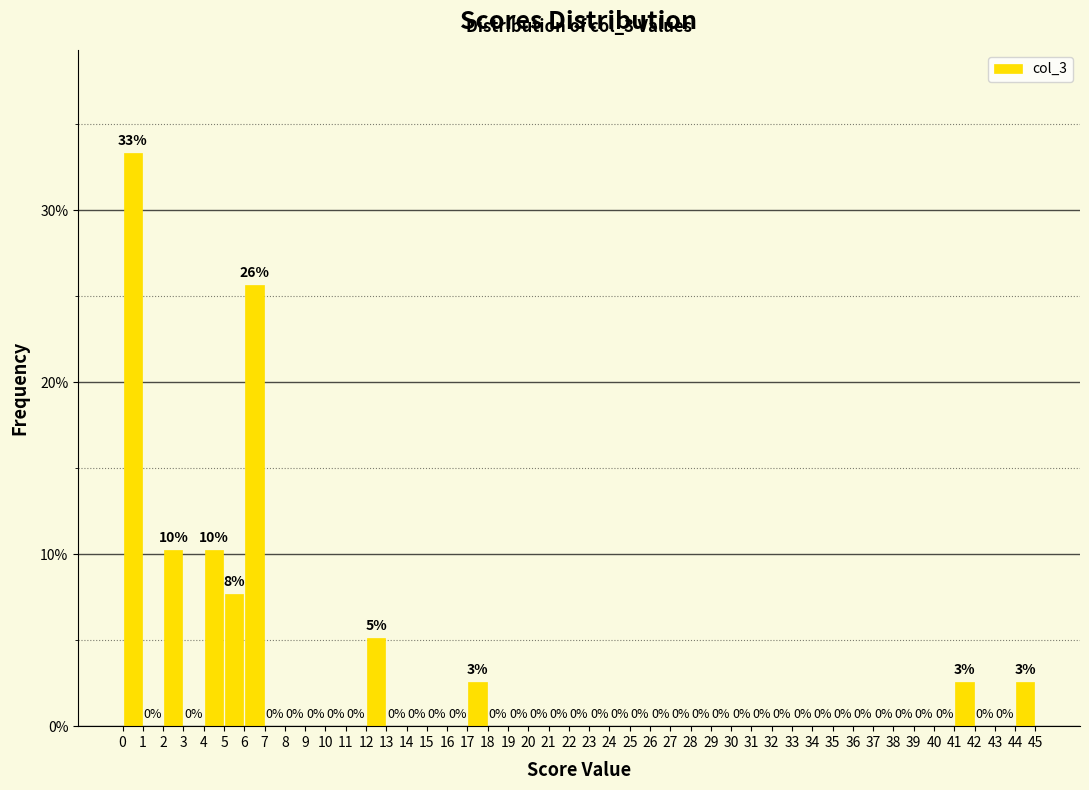

Which range on the x-axis has the tallest bar?

0 to 1